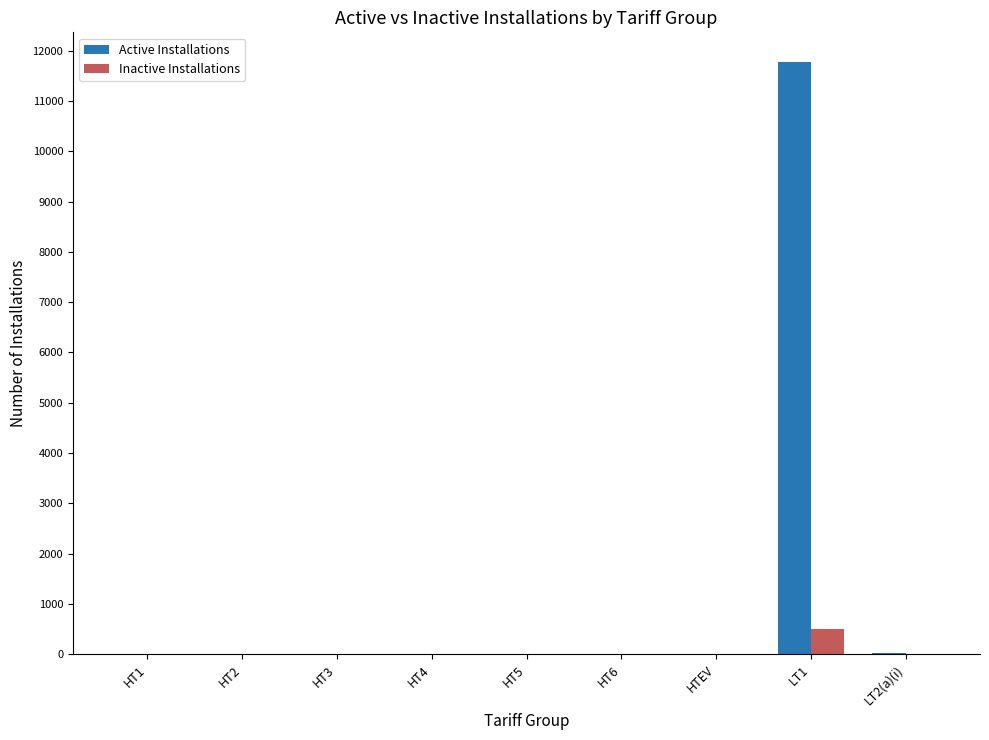

The Inactive Installations series shows 0 at HT5. True or false?

True